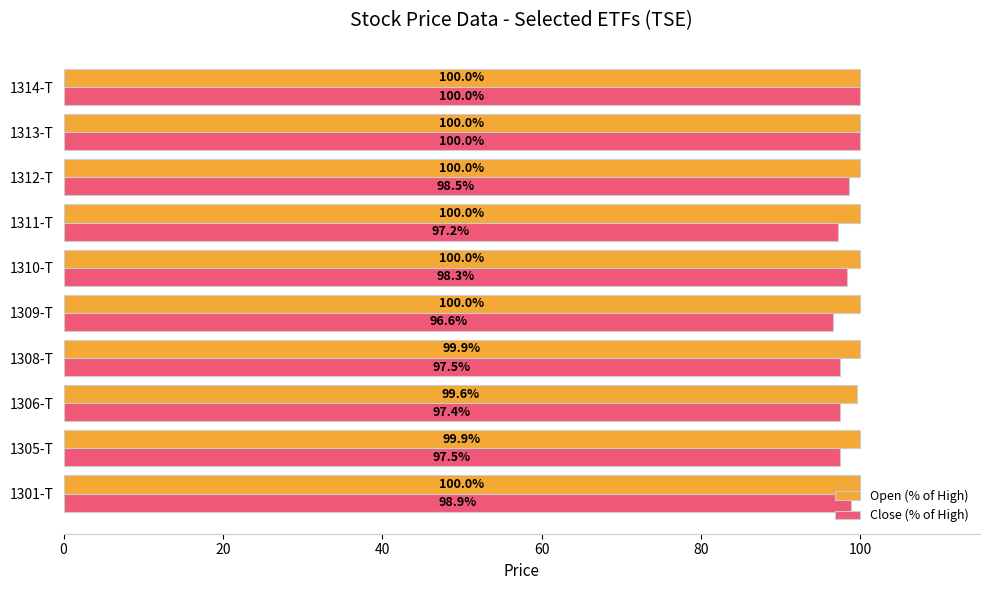

The Close (% of High) series shows 143.9 at 1309-T. True or false?

False